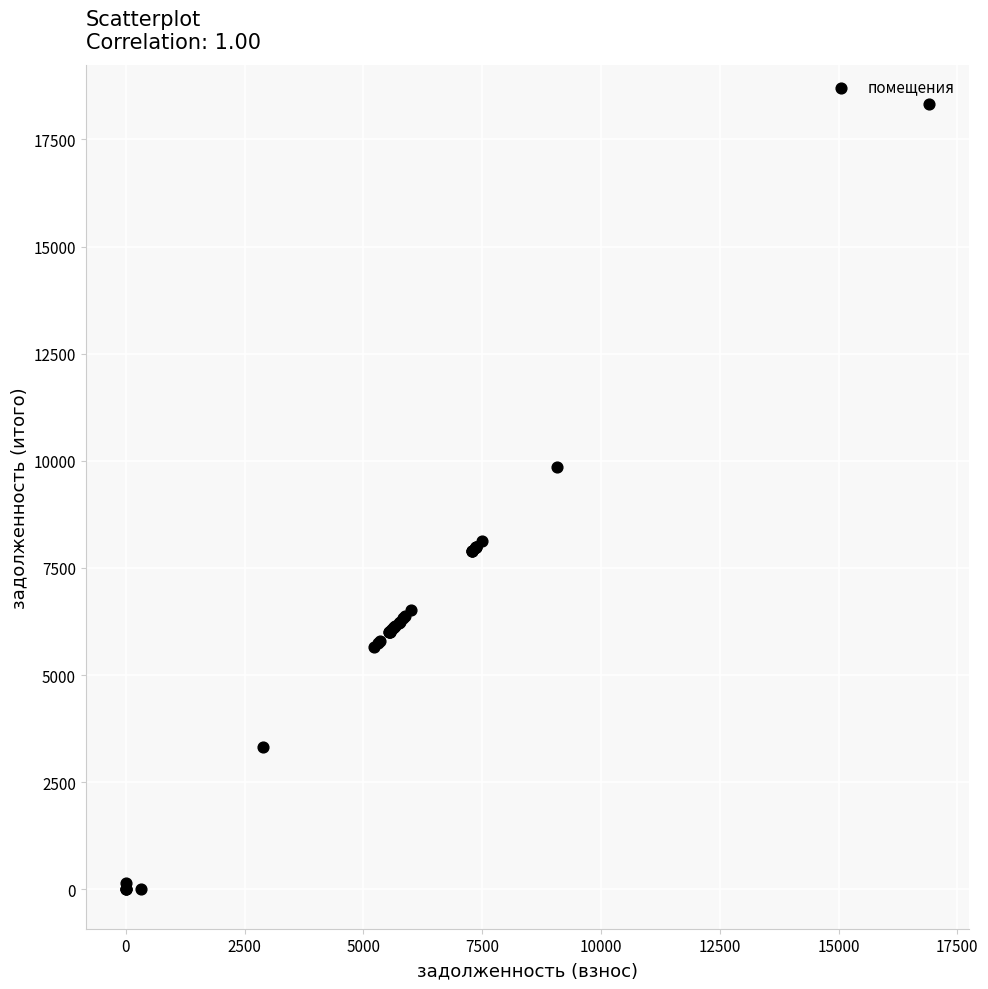

What Y value in the scatter plot is closest to 9160?

9847.9